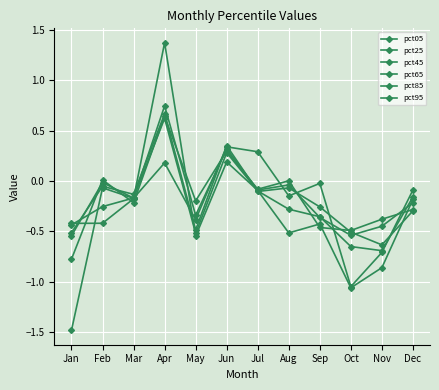

How many data points in pct05 are above 0?

3